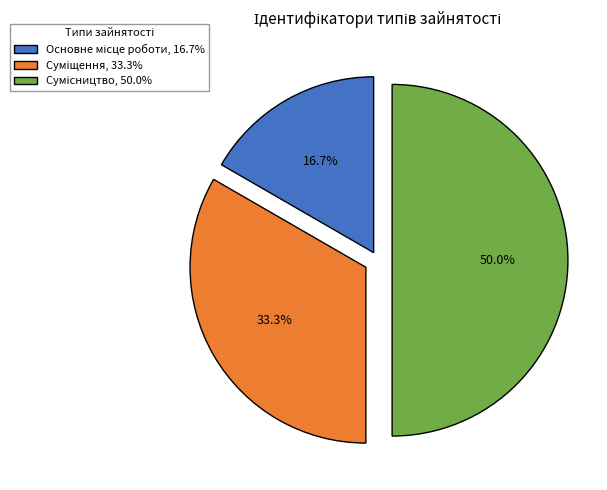

Count the number of slices in the pie.

3